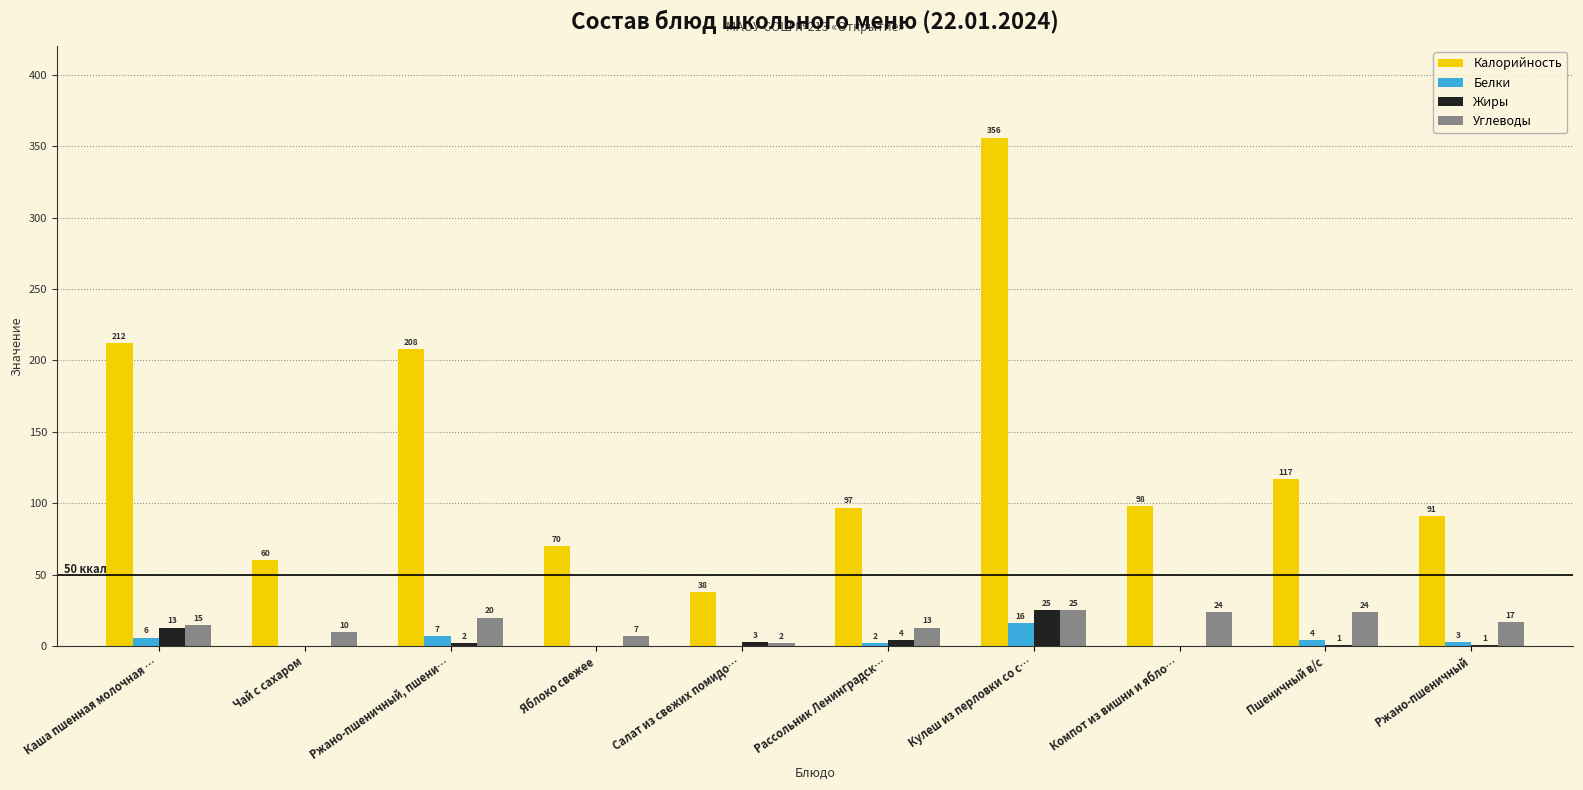

Where is Калорийность nearest to the value 197?

Ржано-пшеничный, пшени…